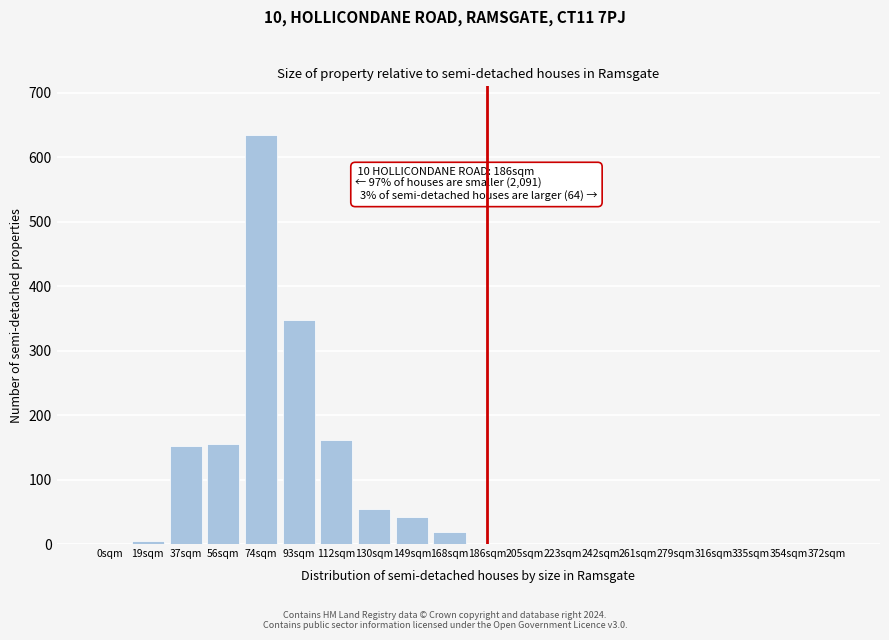

Reading left to right, what are all the values shown in this chart?

0sqm=0	19sqm=5	37sqm=152	56sqm=155	74sqm=634	93sqm=348	112sqm=162	130sqm=55	149sqm=42	168sqm=18	186sqm=0	205sqm=0	223sqm=0	242sqm=0	261sqm=0	279sqm=0	316sqm=0	335sqm=0	354sqm=0	372sqm=0